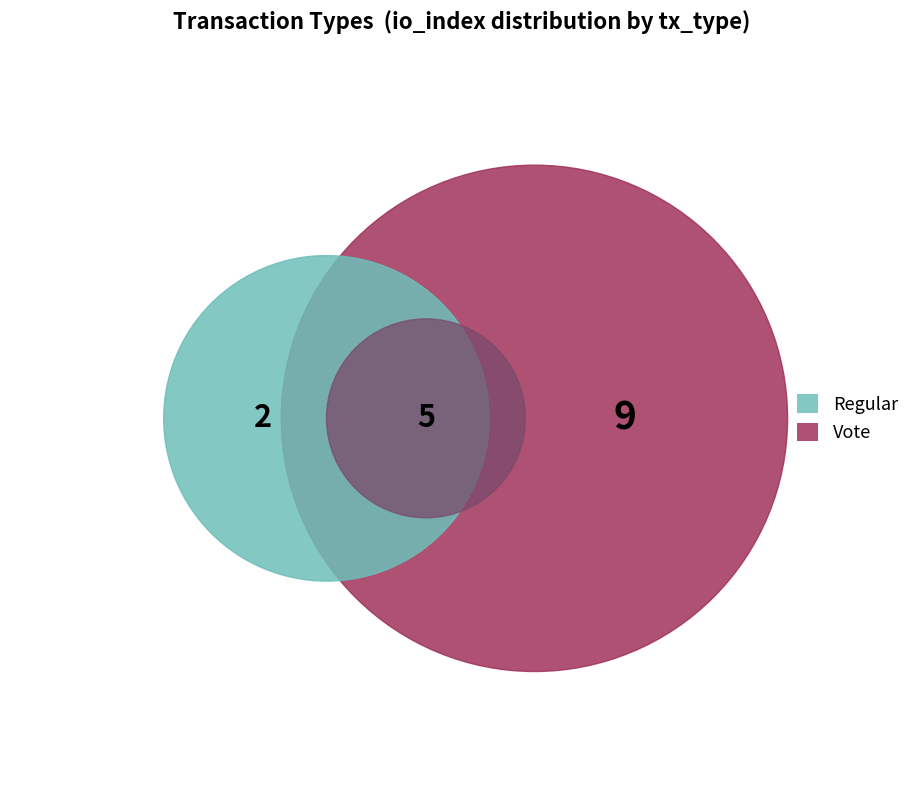

To the nearest percent, what is the combined percentage of Regular and Vote?

100%